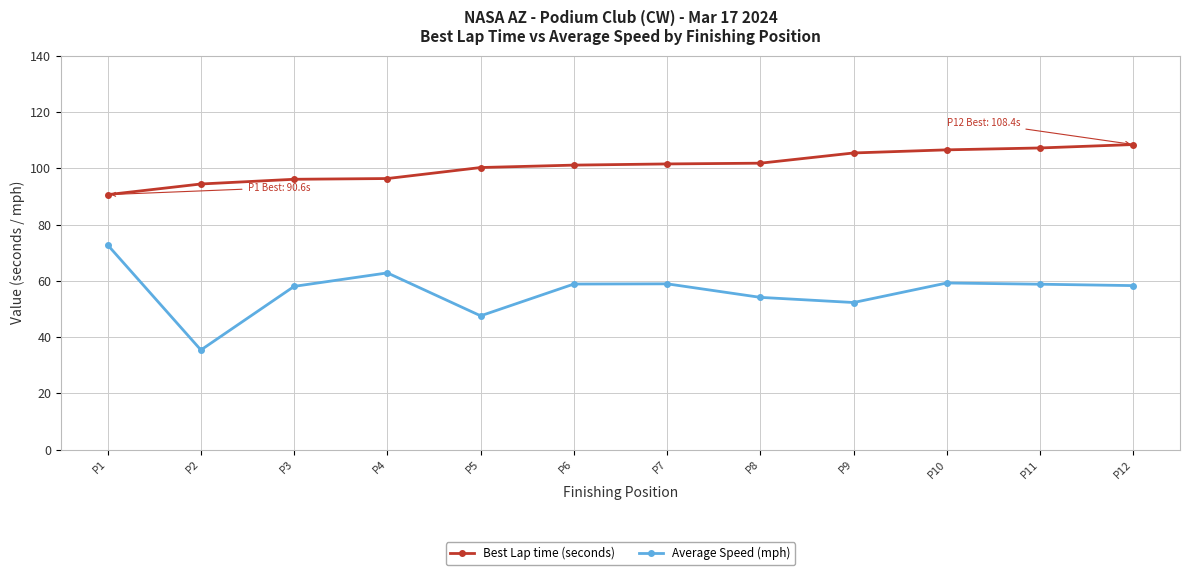

True or false: Average Speed (mph) and Best Lap time (seconds) cross at least once.

False